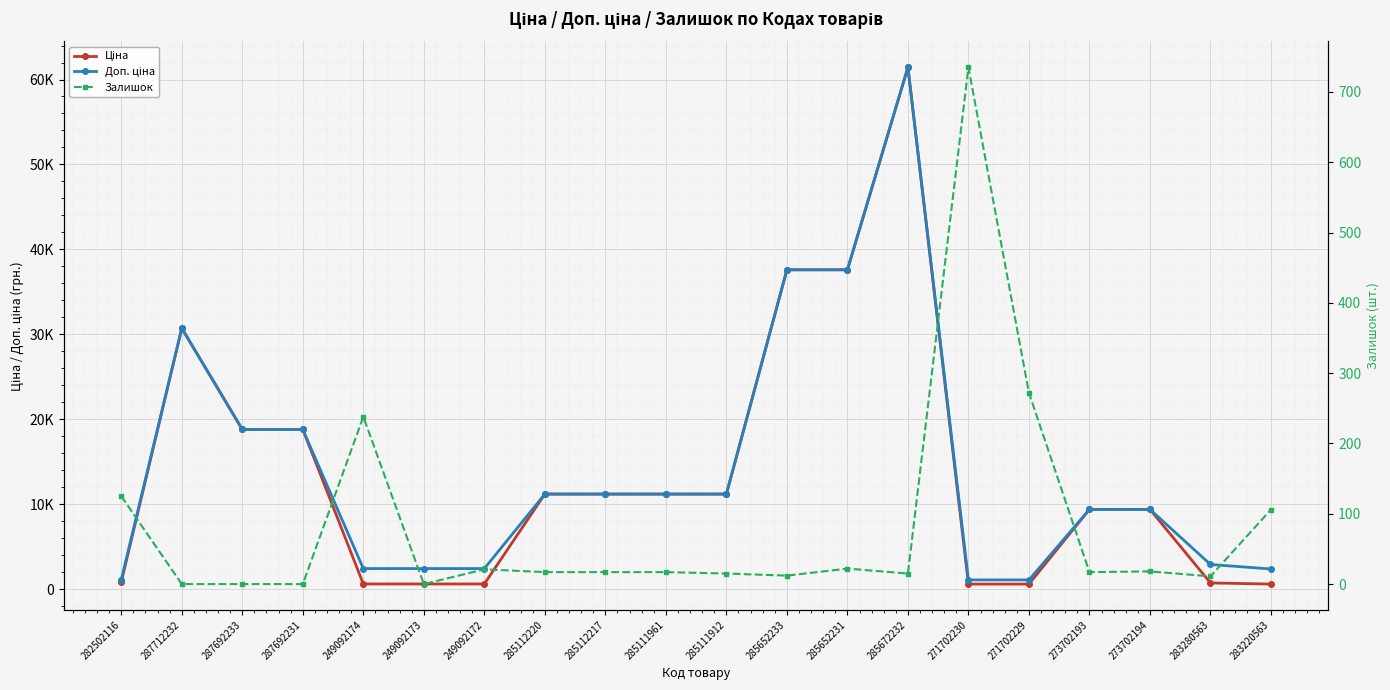

Reading right to left, transcribe all the data shown in this chart.

Ціна: 591.6	724.5	9384.0	9384.0	589.9	589.9	61434.3	37593.6	37593.6	11188.2	11188.2	11188.2	11188.2	603.7	603.7	603.7	18796.8	18796.8	30717.1	818.5
Доп. ціна: 2366.5	2897.8	9384.0	9384.0	1081.7	1081.7	61434.3	37593.6	37593.6	11188.2	11188.2	11188.2	11188.2	2414.8	2414.8	2414.8	18796.8	18796.8	30717.1	1109.2
Залишок: 106.0	11.0	18.0	17.0	272.0	735.0	15.0	22.0	12.0	15.0	17.0	17.0	17.0	21.0	0.0	238.0	0.0	0.0	0.0	125.0